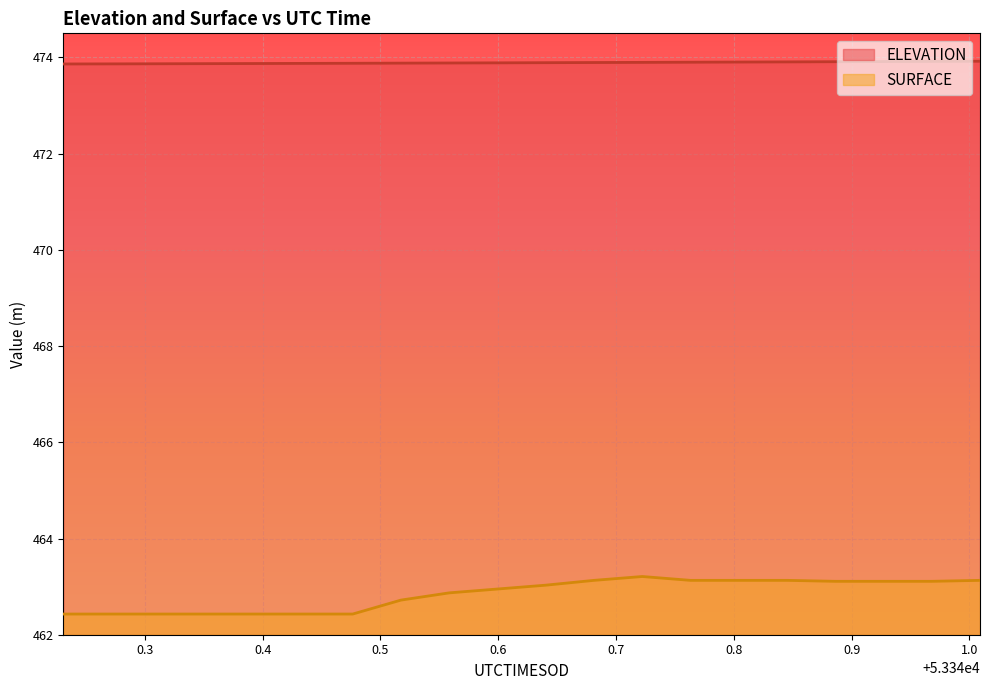

How many lines are shown in the chart?

2